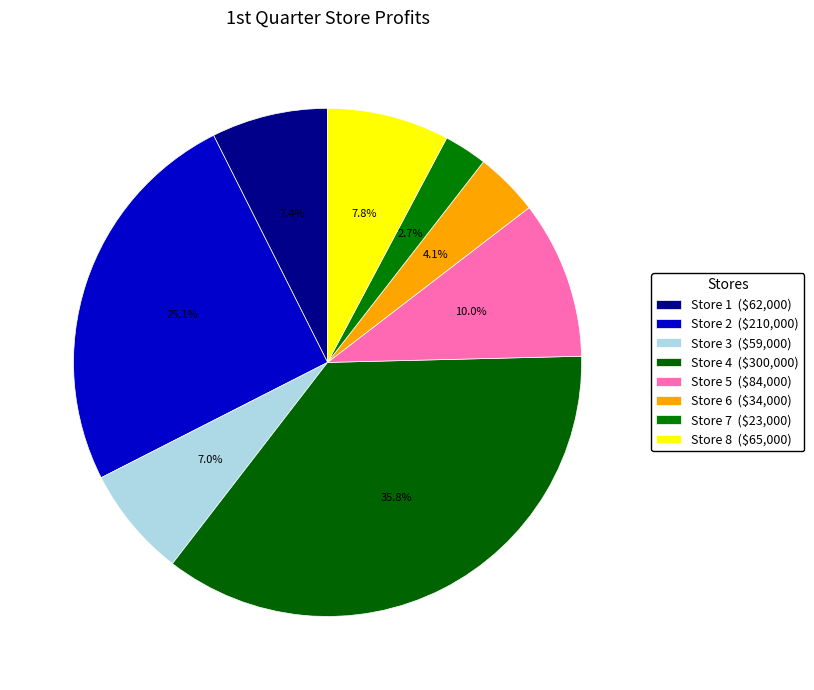

What percentage is the Store 7 slice, to the nearest percent?

3%